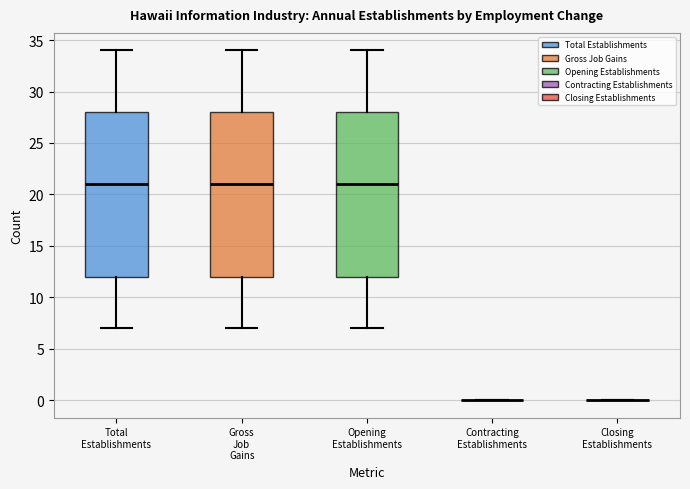

Reading left to right, transcribe this box plot: for each box, give where its median line is, the range the box spans, and where its two whiskers end, as read against the y-axis. The values are not printed on the chart, so give them approximately, as read against the axis.

Total Establishments: median 21, box 12 to 28, whiskers 7 to 34
Gross Job Gains: median 21, box 12 to 28, whiskers 7 to 34
Opening Establishments: median 21, box 12 to 28, whiskers 7 to 34
Contracting Establishments: box collapsed to a line at 0, whiskers 0 to 0
Closing Establishments: box collapsed to a line at 0, whiskers 0 to 0